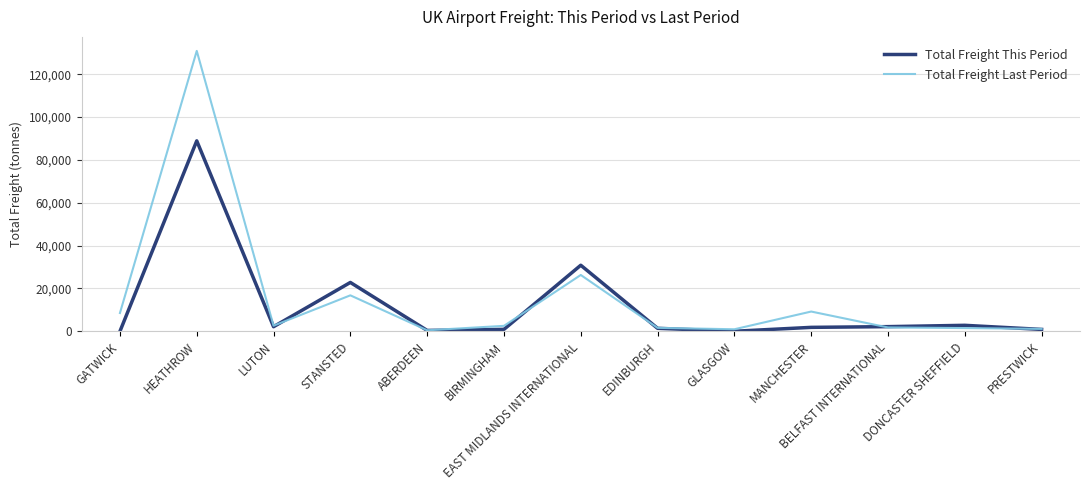

True or false: Total Freight Last Period has a value of 2631.0 at LUTON.

True